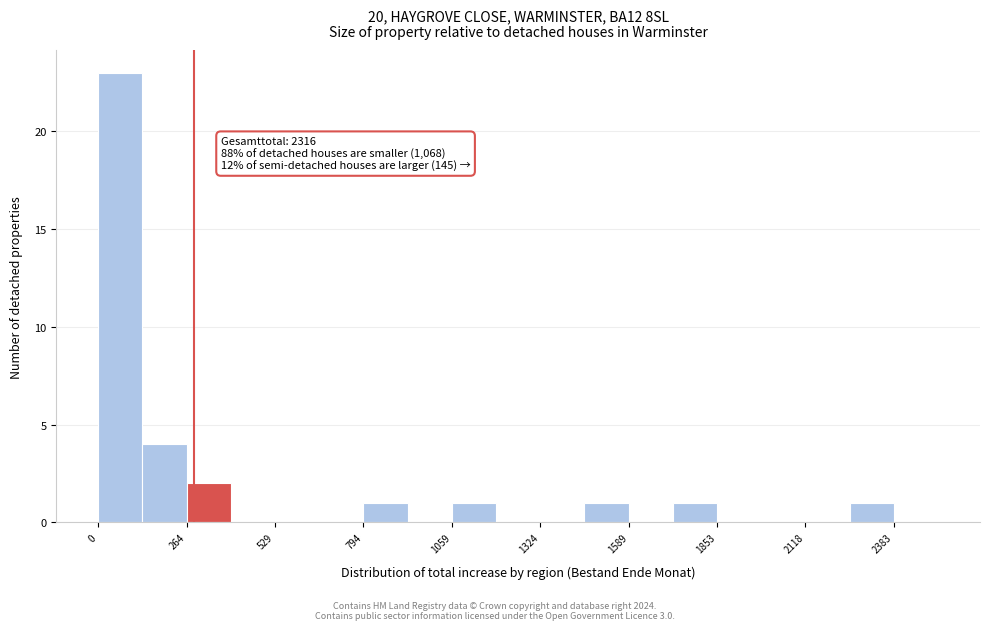

Read against the x-axis, roughly where is the centre of the tallest bar?

50